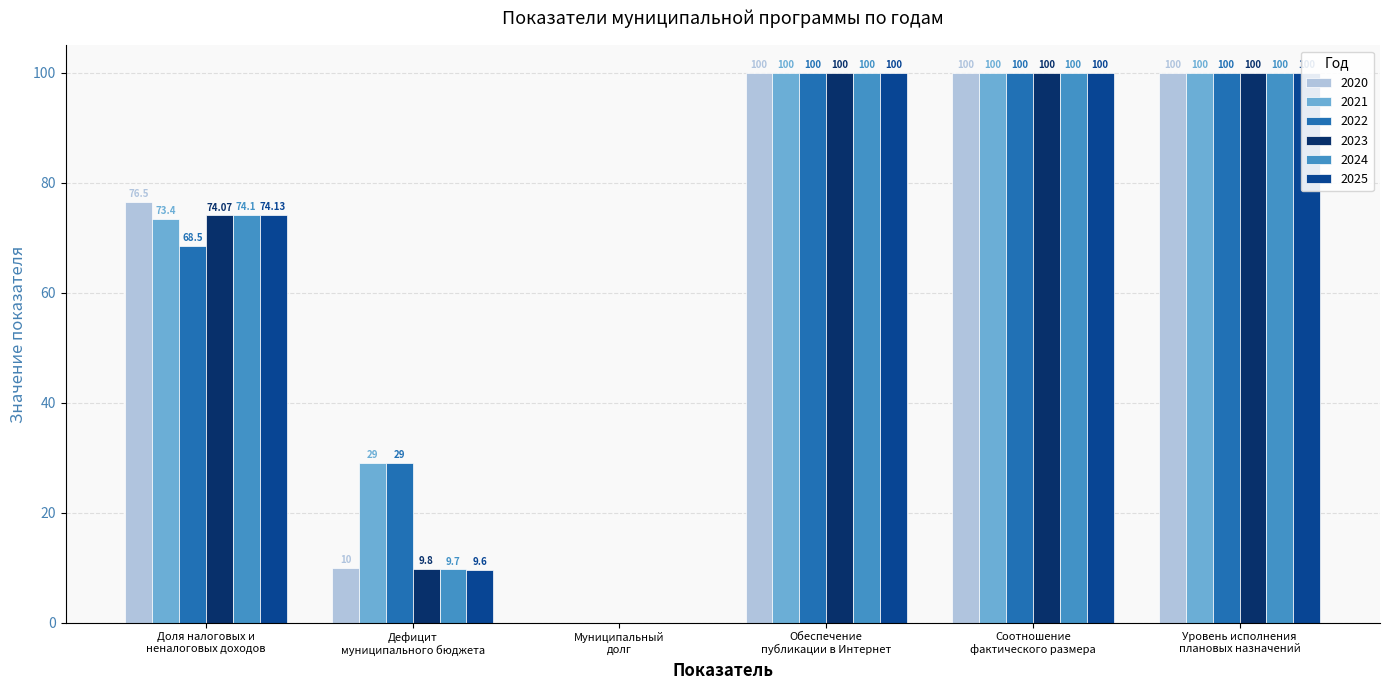

What is the difference between the maximum and minimum values in the 2023 series?

100.0